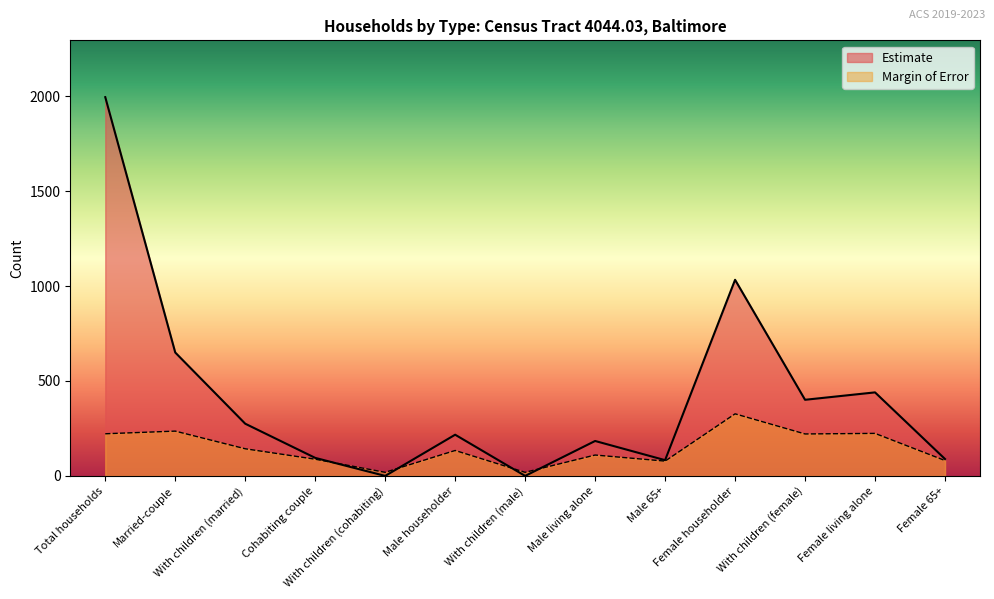

Reading left to right, extract all data points from this chart.

Estimate: 1995	650	275	95	0	217	0	184	83	1033	401	440	89
Margin of Error: 222	236	143	88	19	134	19	110	78	327	221	224	81